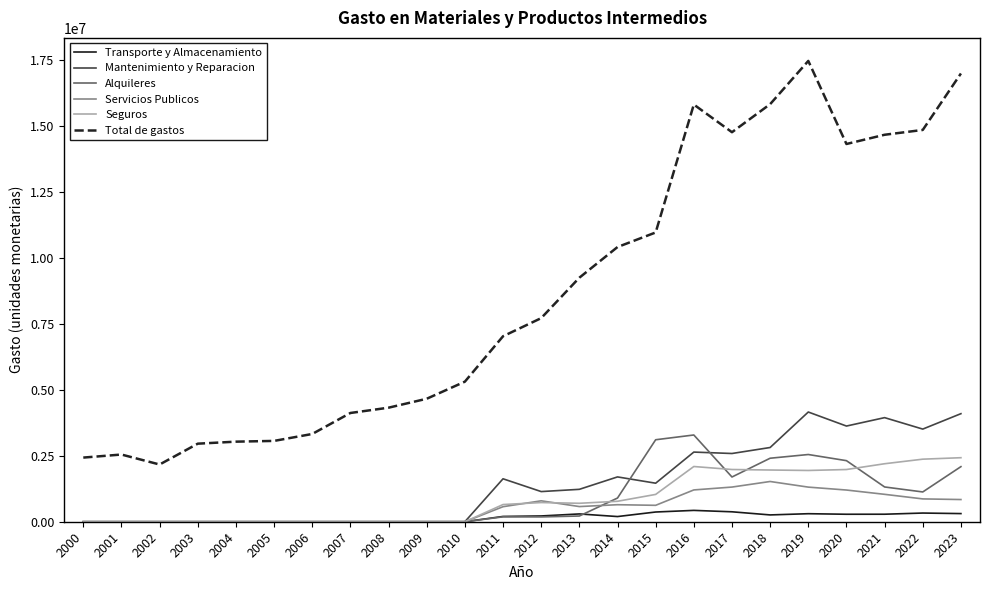

True or false: Total de gastos and Mantenimiento y Reparacion intersect in this chart.

False